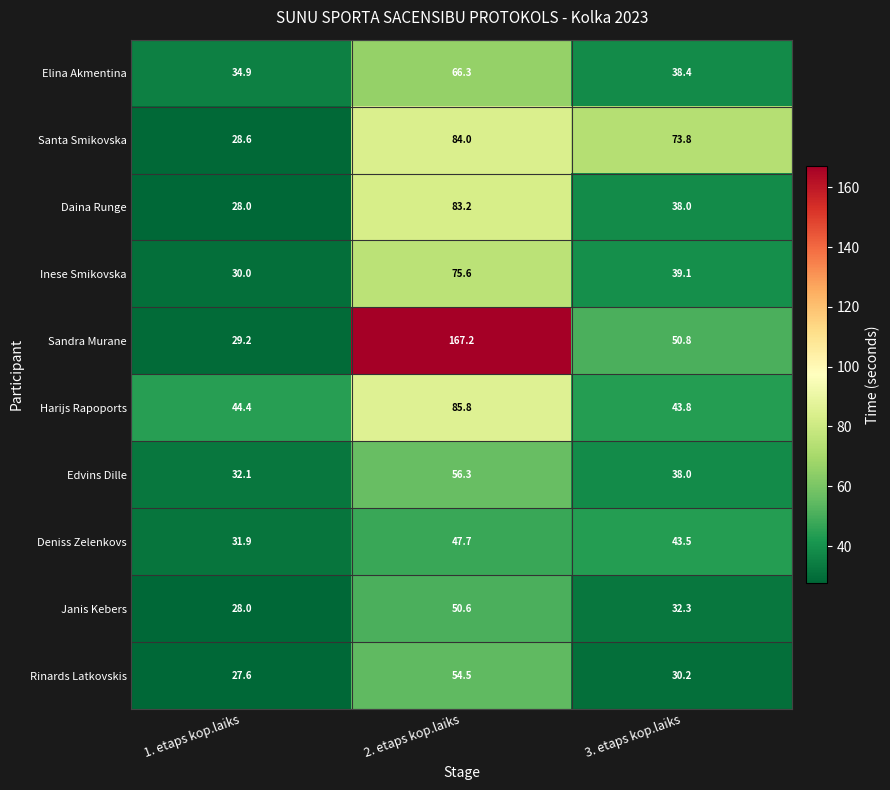

What is the sum of all Rinards Latkovskis values?

112.3